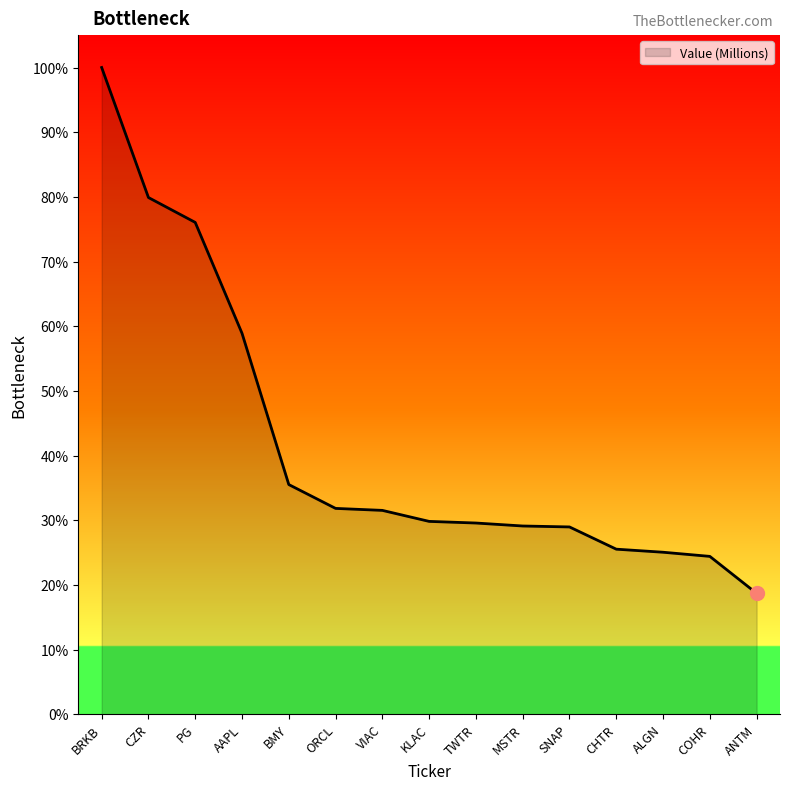

What position from the right is CHTR?

4